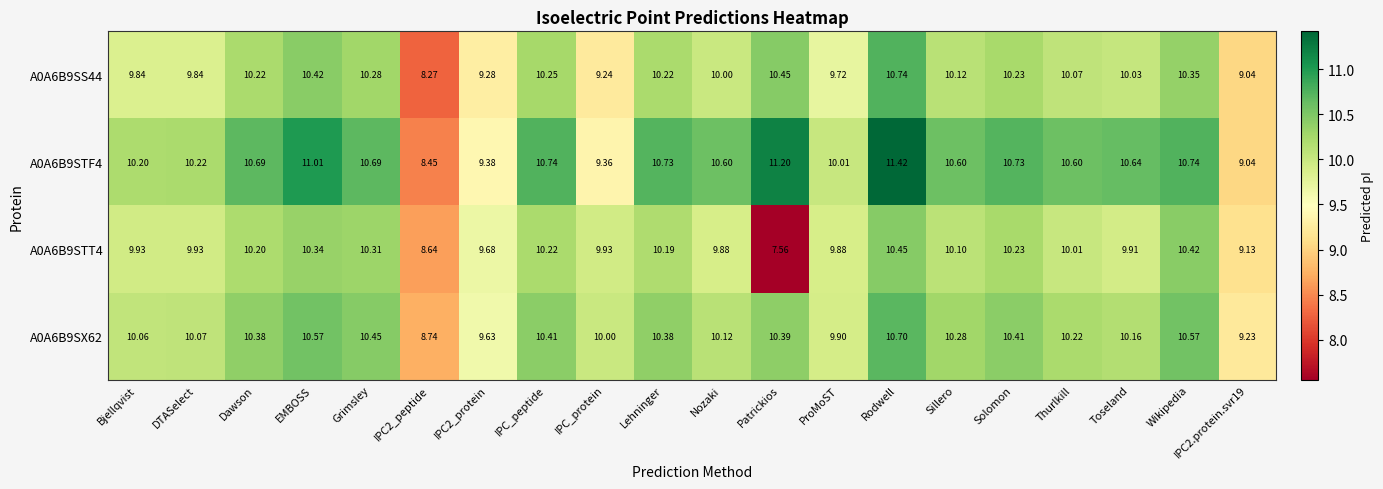

Where does the A0A6B9STT4 series first go above 10?

Dawson